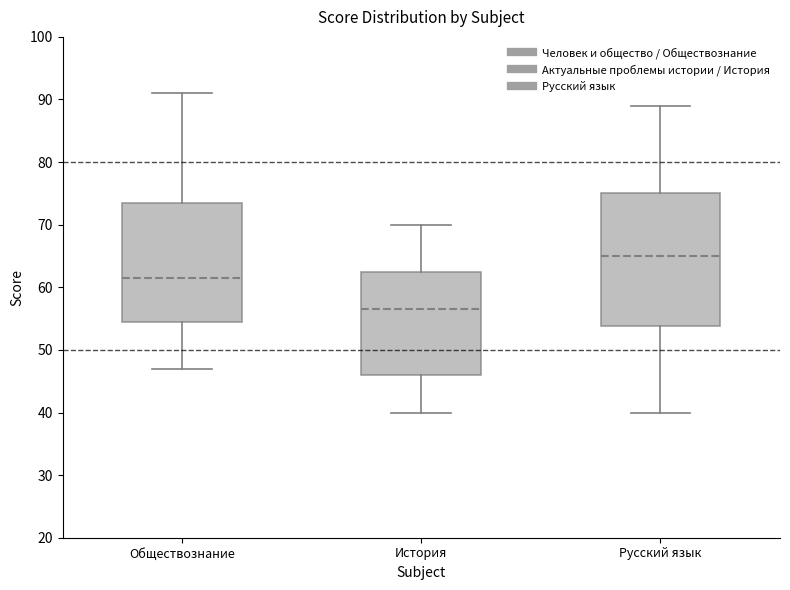

Where does the median line of the box for История sit on the y-axis? The values are not printed on the chart, so give them approximately, as read against the axis.

57